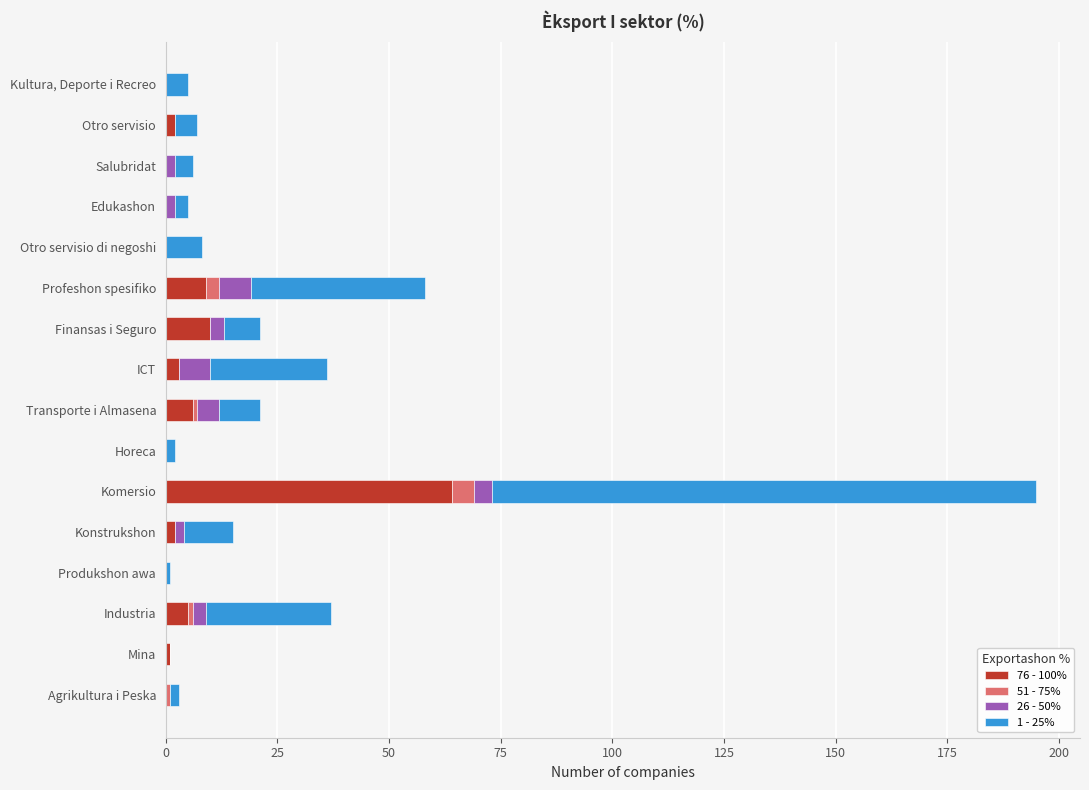

How many data points does each series have?

16